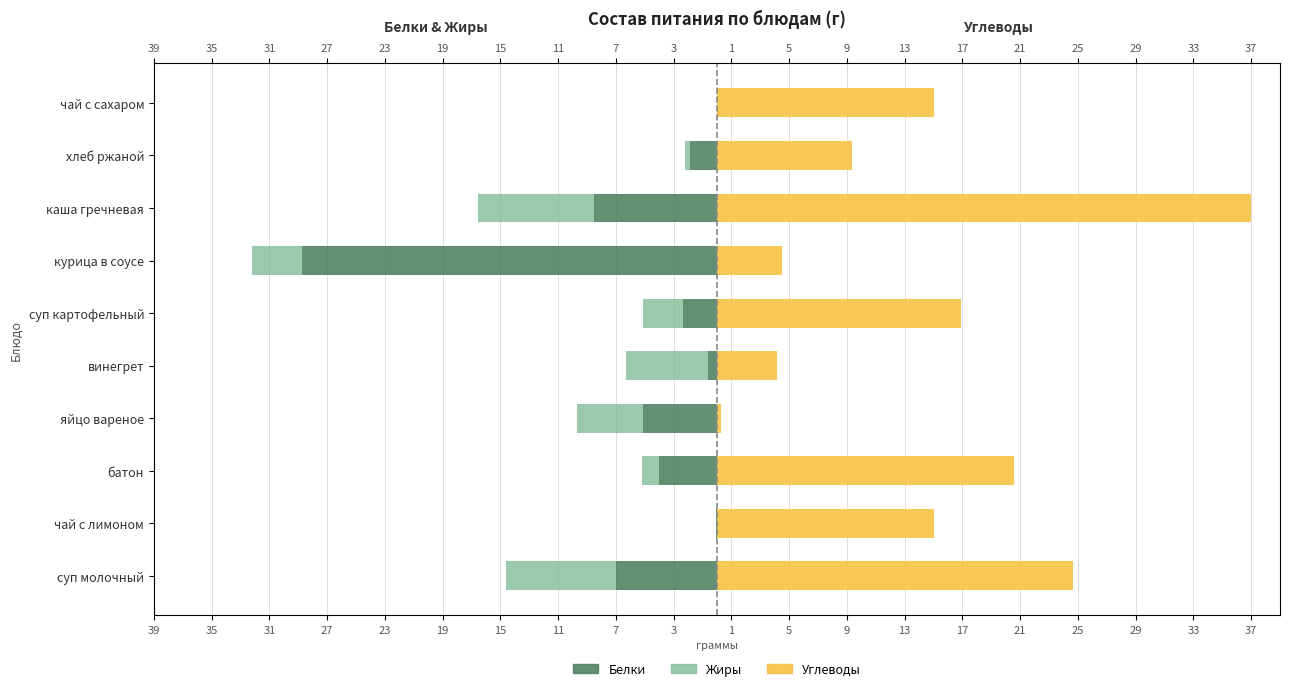

Does the chart contain any negative values?

Yes